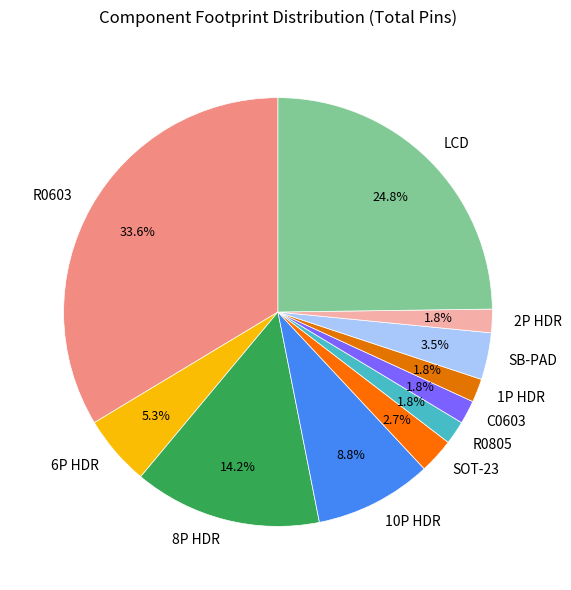

How much of the chart is everything except LCD?

75.2%